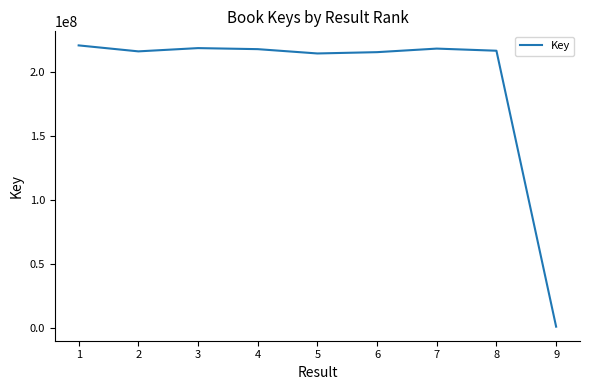

Approximately how many times larger is the value at 1 compared to 4?

1.0